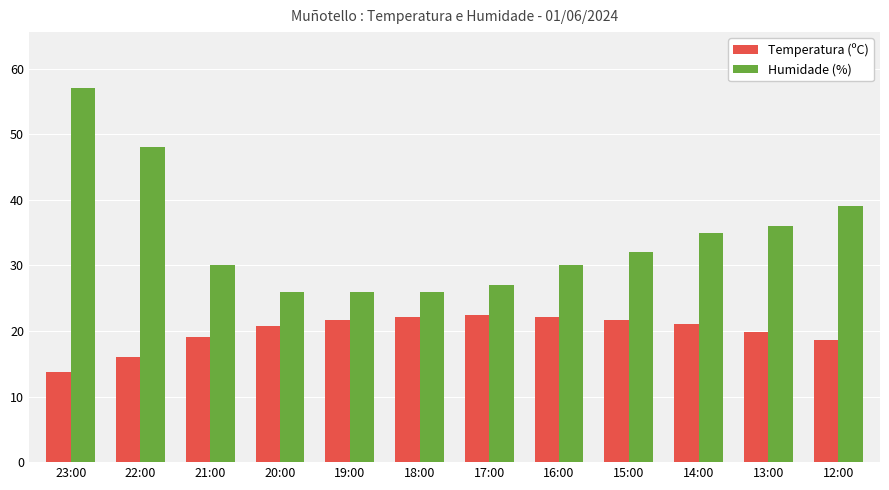

Which category has the highest value across all series?

23:00